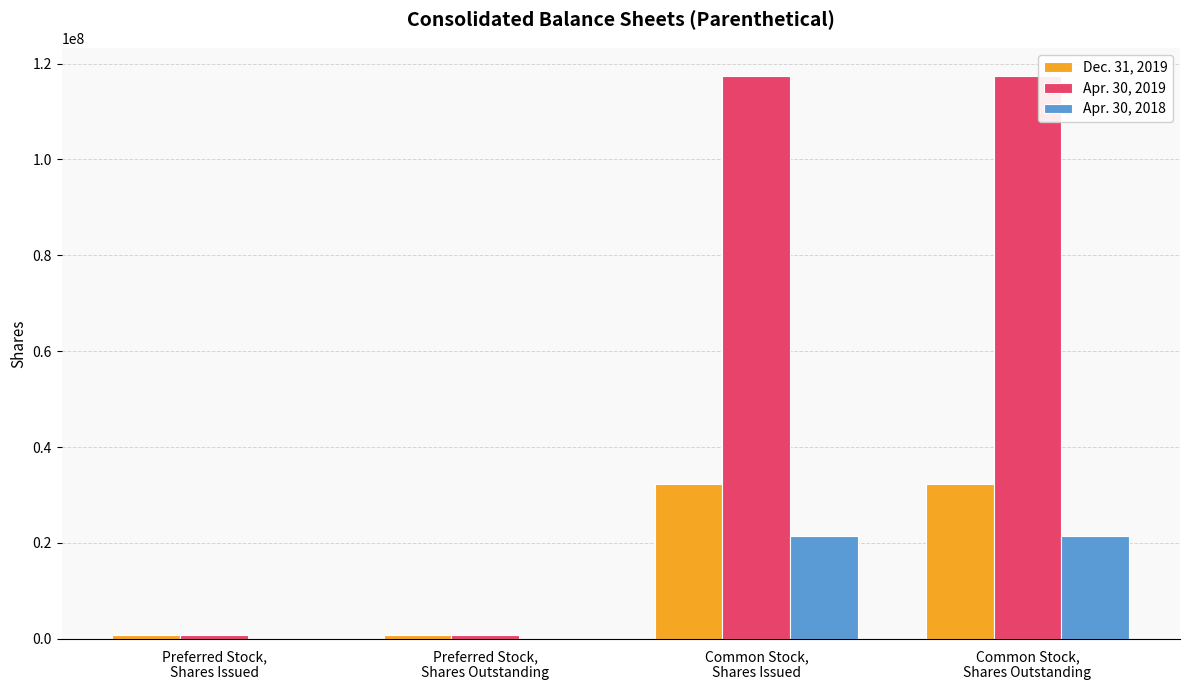

How many Apr. 30, 2019 values are between 832000 and 117384000?

4